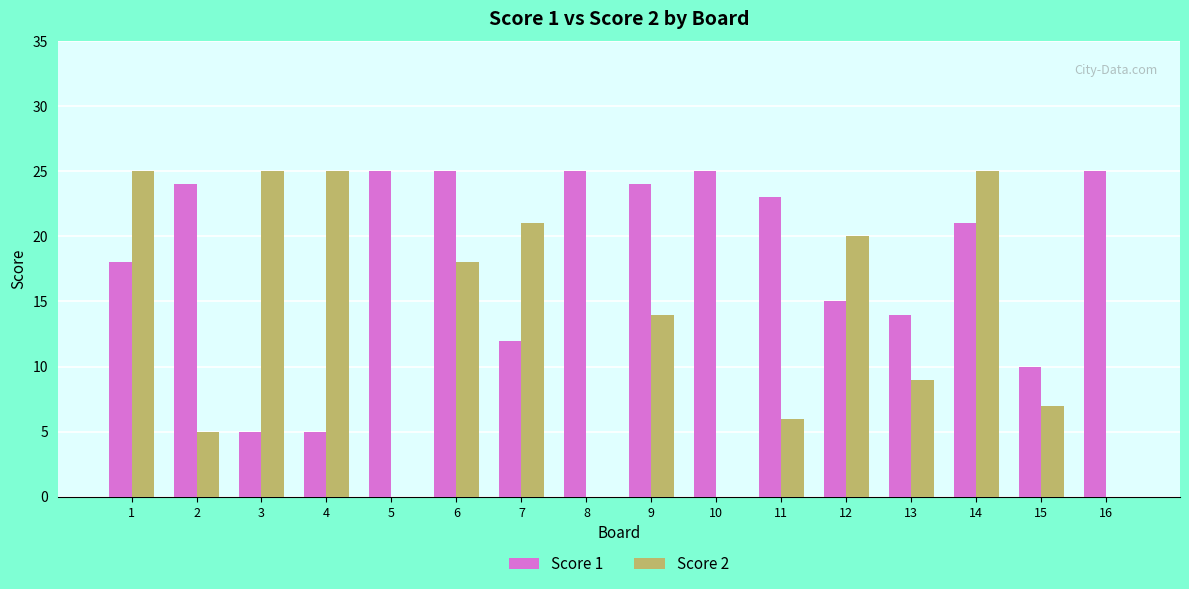

What is the sum of all Score 2 values?

200